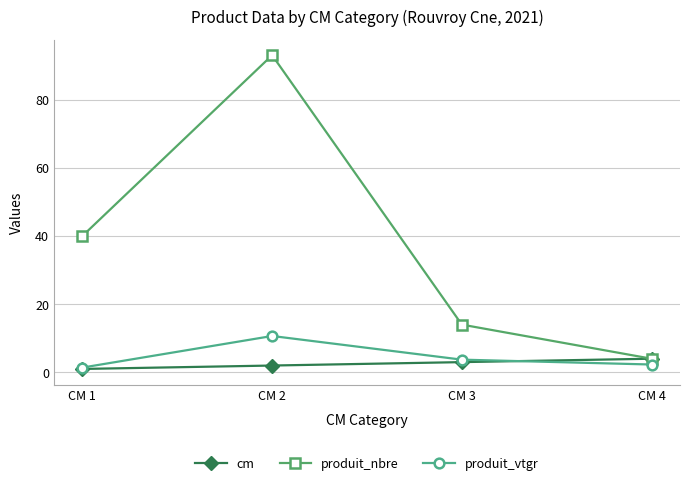

What is the spread (max minus min) of values at CM 3?

11.0